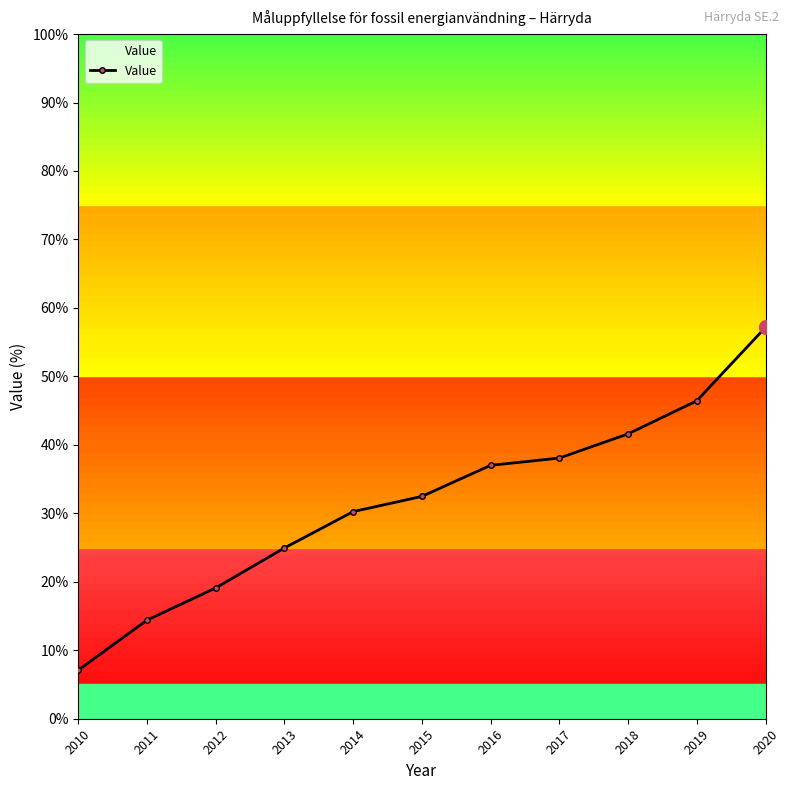

What is the smallest value displayed?

7.1